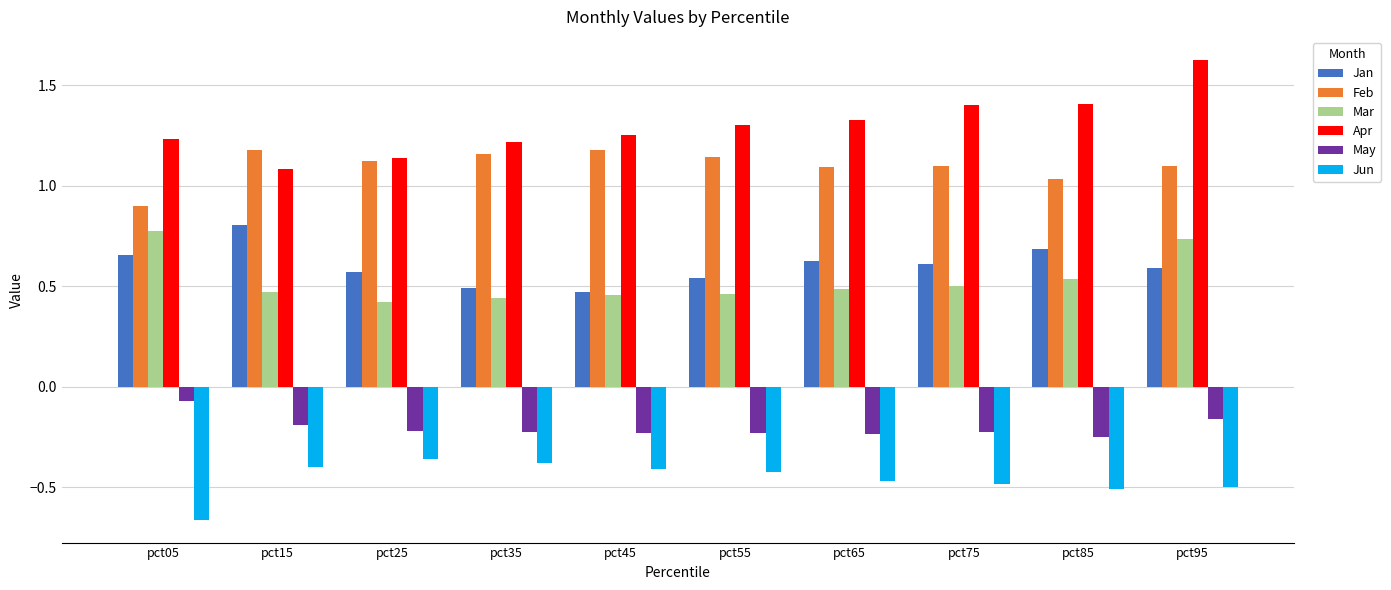

At which category is the sum across all series the highest?

pct95